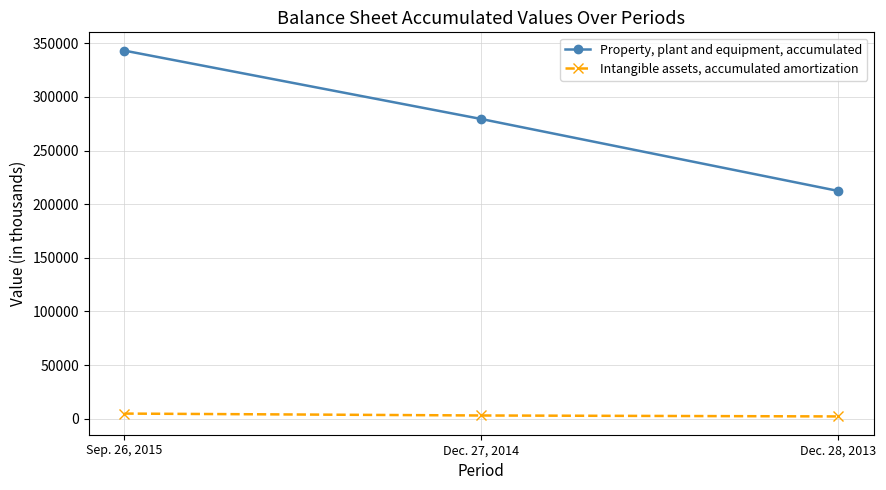

What is the difference between the highest and lowest values at Dec. 27, 2014?

276302